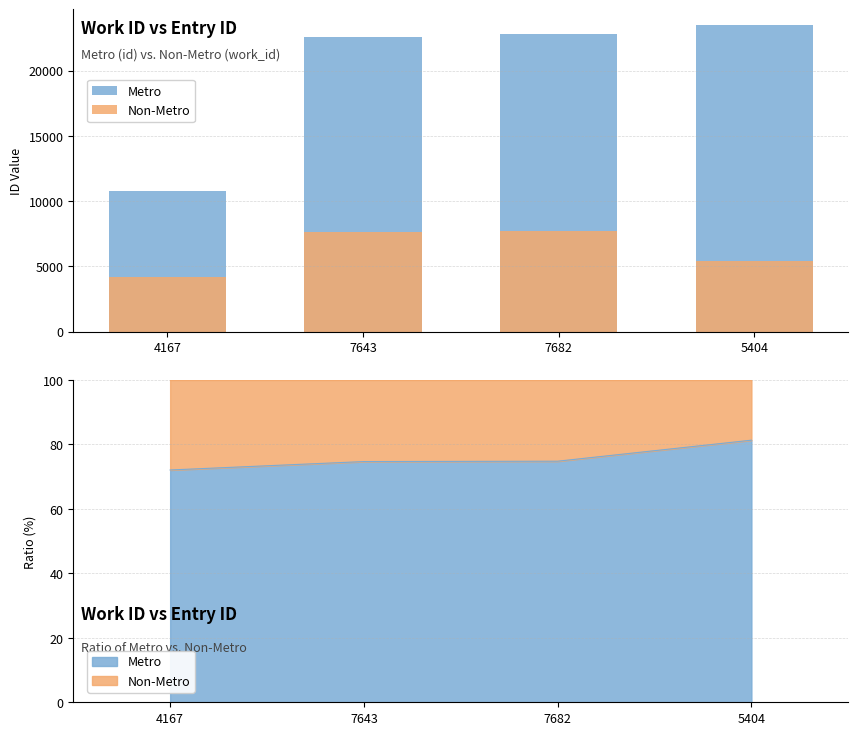

True or false: Metro has a value of 4958 at 4167.

False